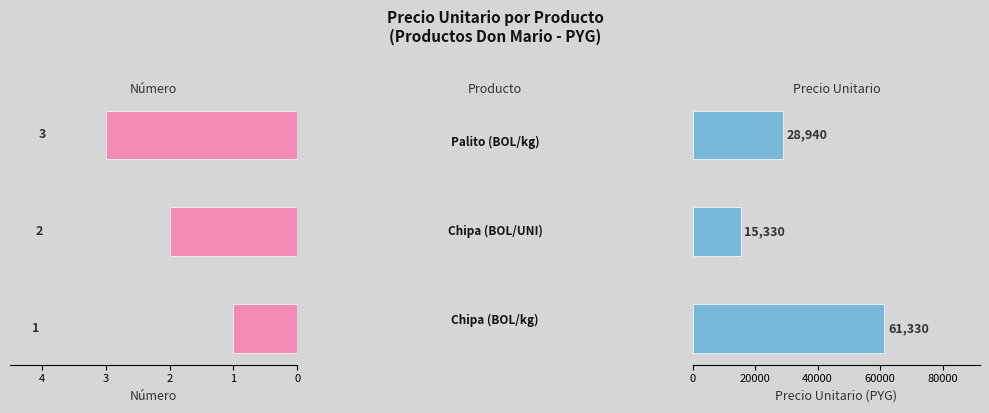

Does the chart contain any negative values?

No